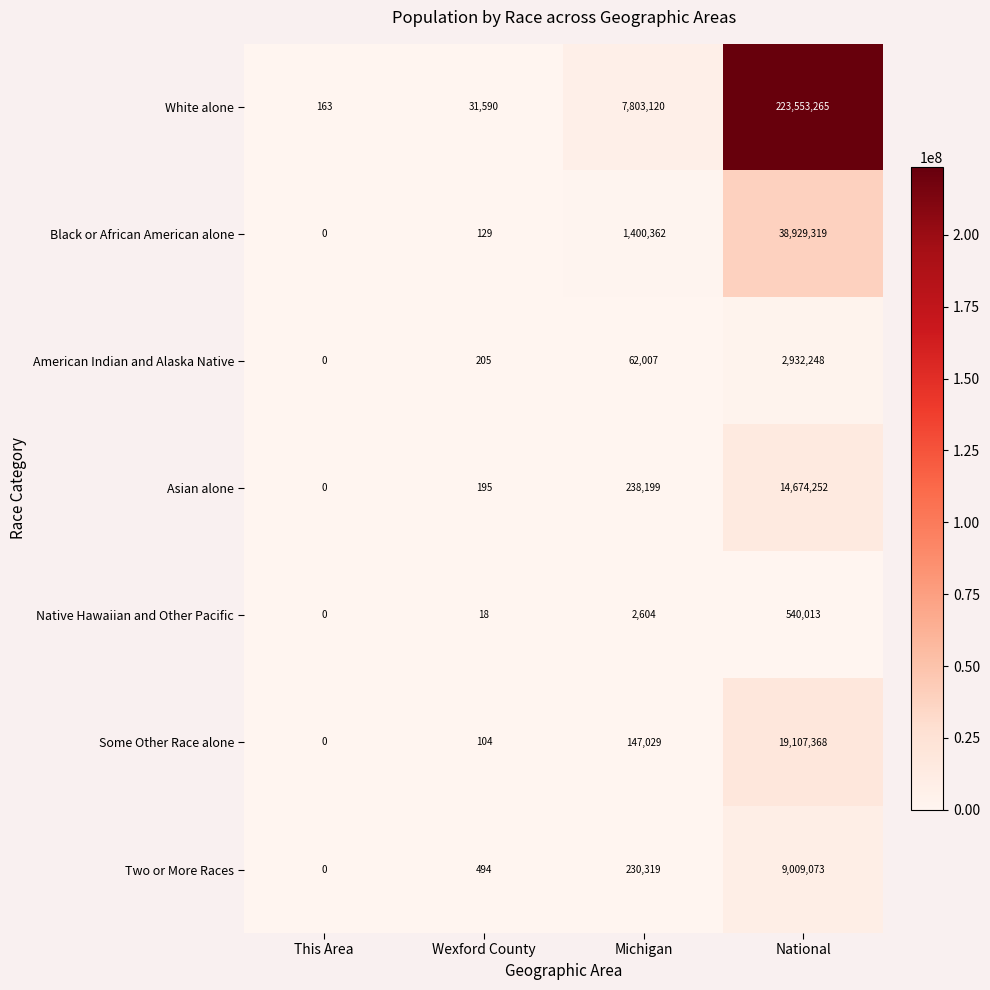

Reading left to right, extract all data points from this chart.

White alone: This Area=163	Wexford County=31590	Michigan=7803120	National=223553265
Black or African American alone: This Area=0	Wexford County=129	Michigan=1400362	National=38929319
American Indian and Alaska Native: This Area=0	Wexford County=205	Michigan=62007	National=2932248
Asian alone: This Area=0	Wexford County=195	Michigan=238199	National=14674252
Native Hawaiian and Other Pacific: This Area=0	Wexford County=18	Michigan=2604	National=540013
Some Other Race alone: This Area=0	Wexford County=104	Michigan=147029	National=19107368
Two or More Races: This Area=0	Wexford County=494	Michigan=230319	National=9009073